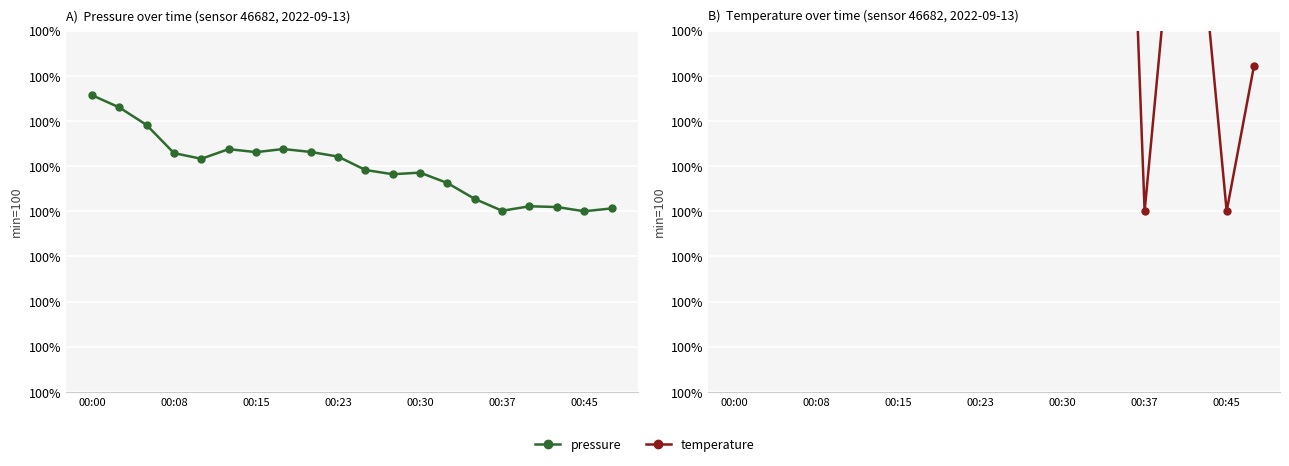

How many lines are shown in the chart?

2